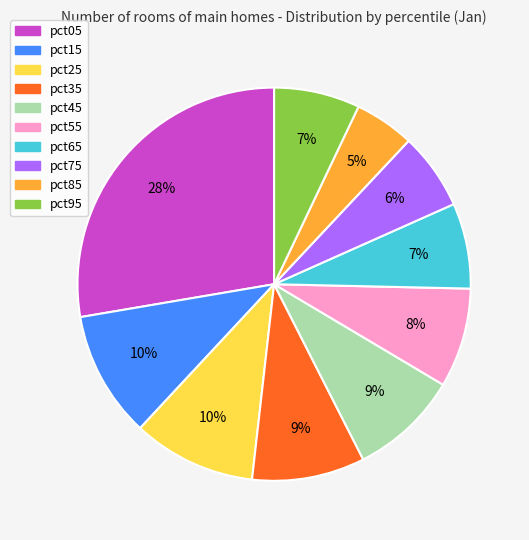

Which slice is the smallest?

pct85